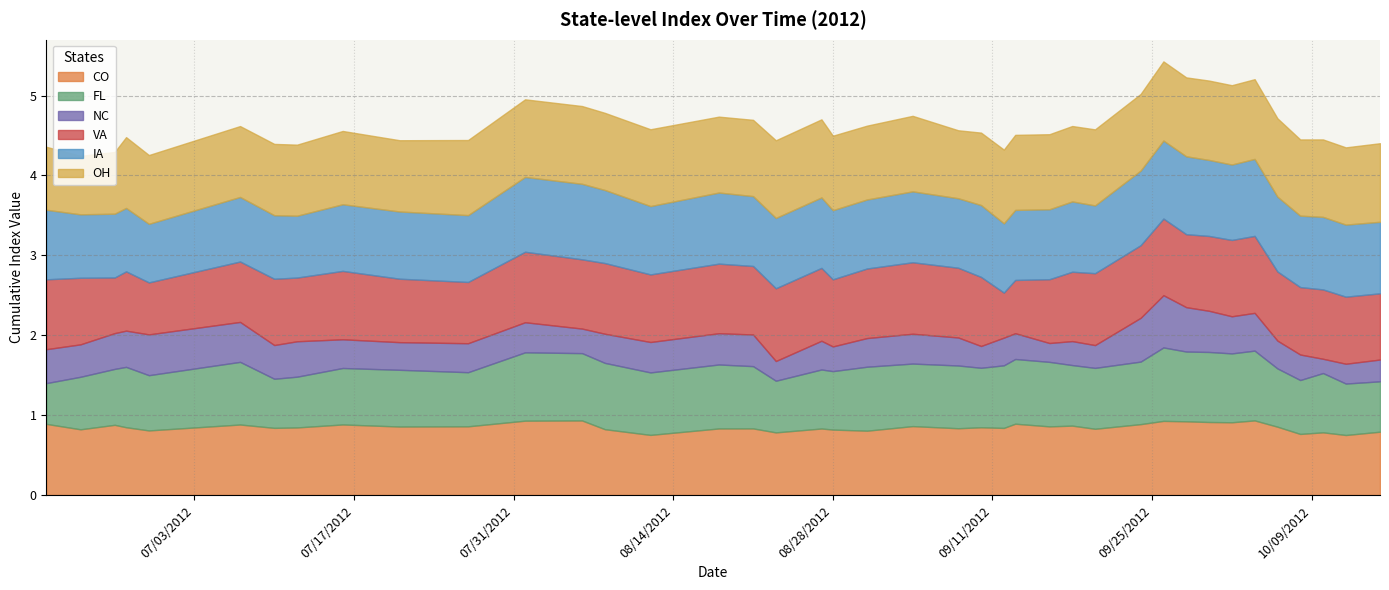

At how many categories does at least one series exceed 0?

40